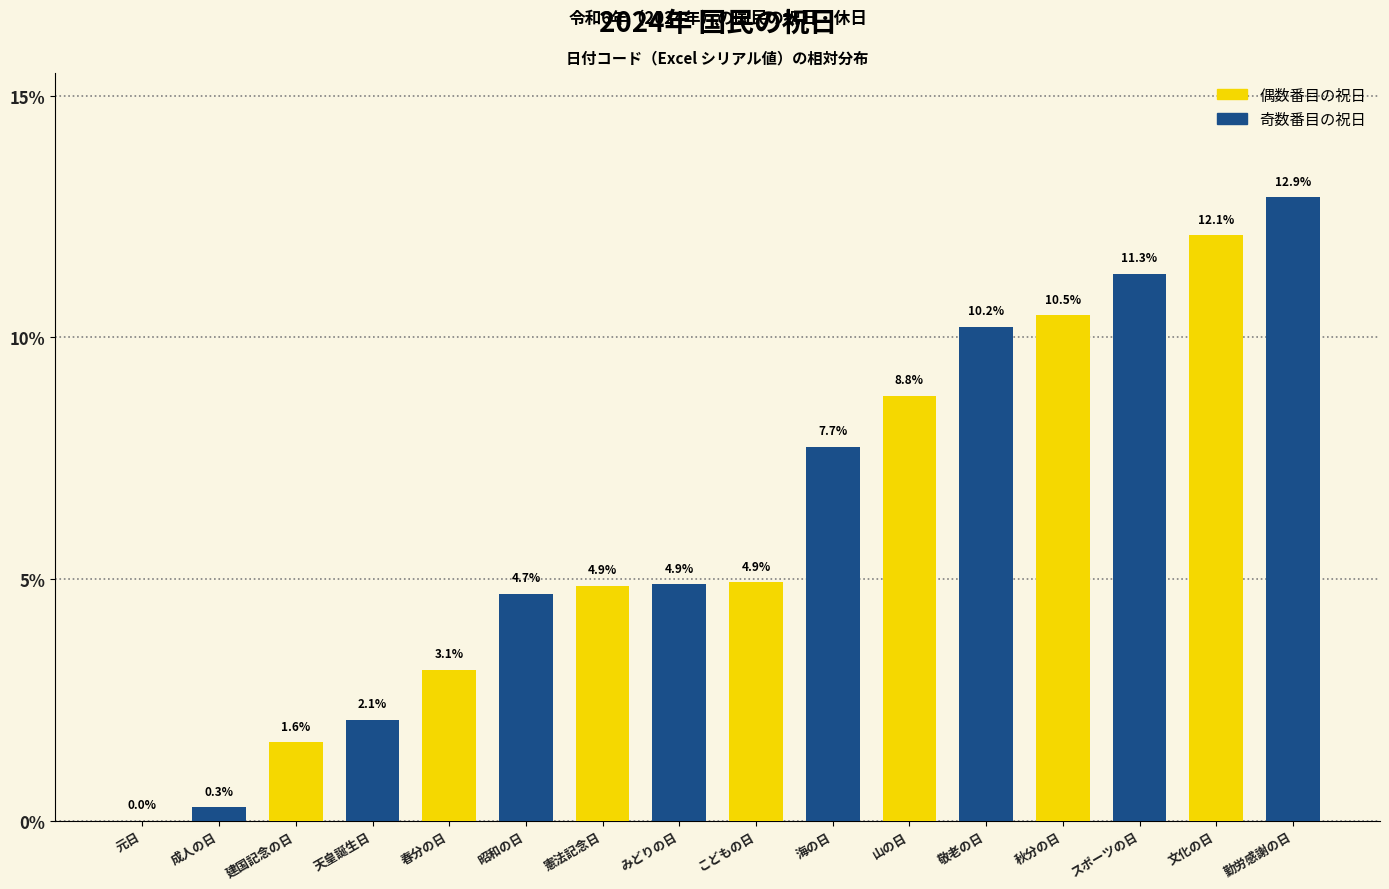

Is it true that the value at 秋分の日 is 10.5?

True